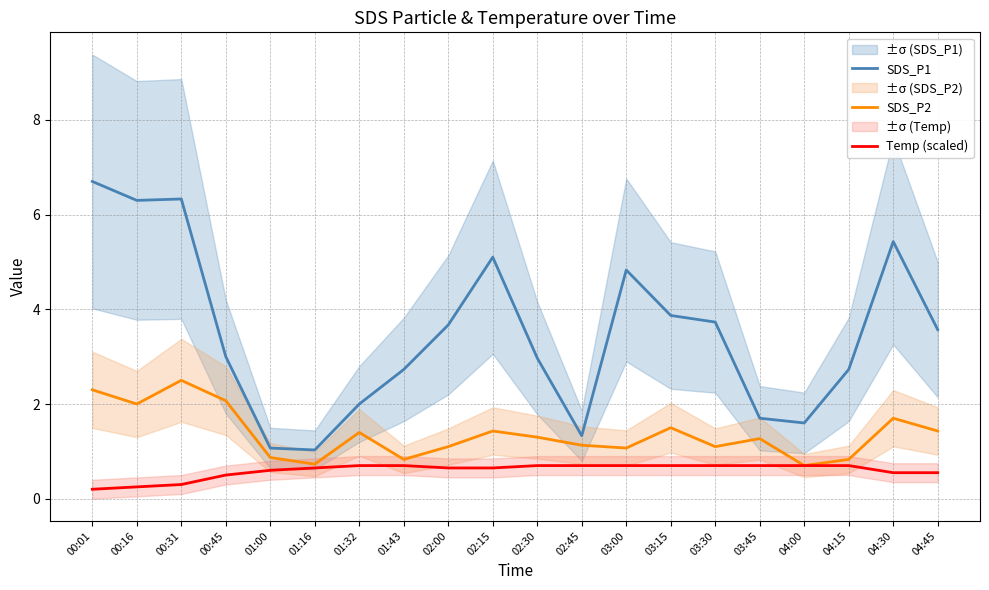

True or false: SDS_P1 and SDS_P2 cross at least once.

False